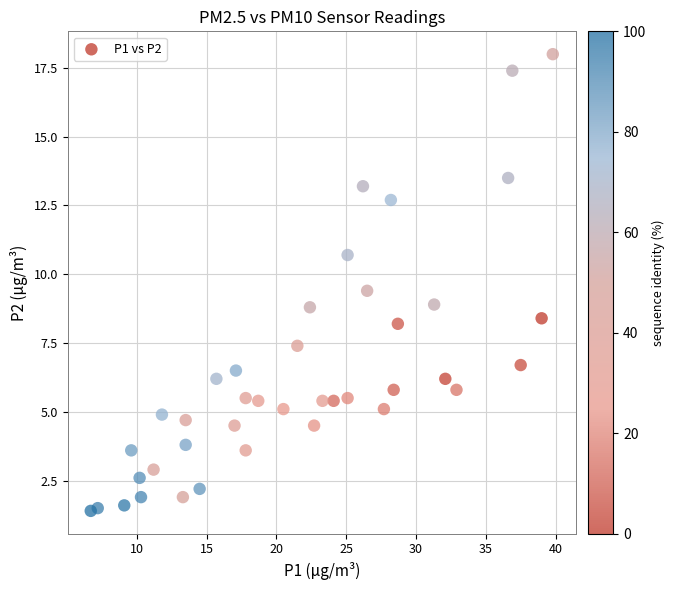

What is the range of Y values (max minus min)?

16.6